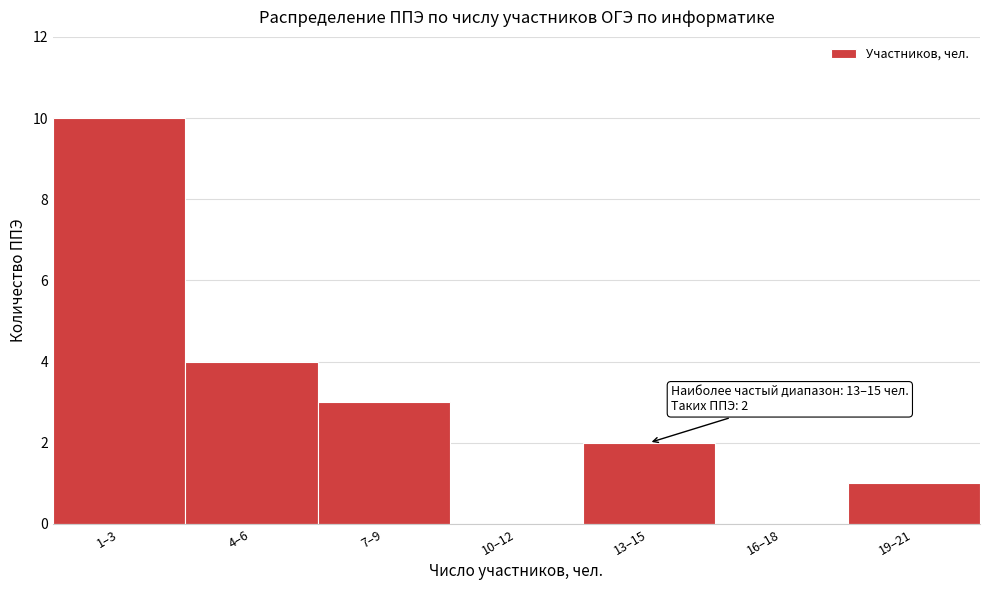

Reading right to left, extract all data points from this chart.

19–21=1	16–18=0	13–15=2	10–12=0	7–9=3	4–6=4	1–3=10